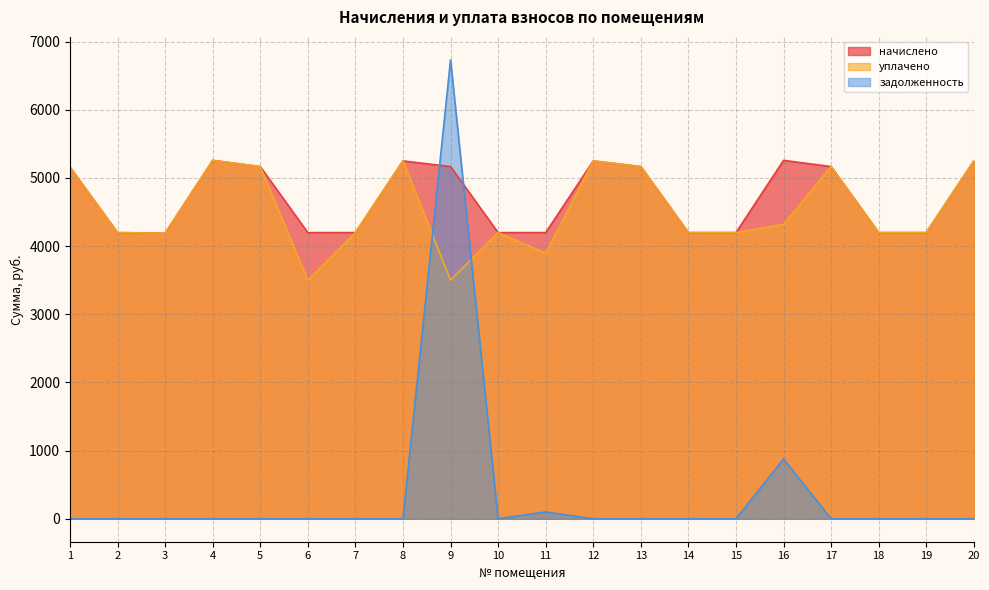

Which series changed the most between 8 and 12?

начислено